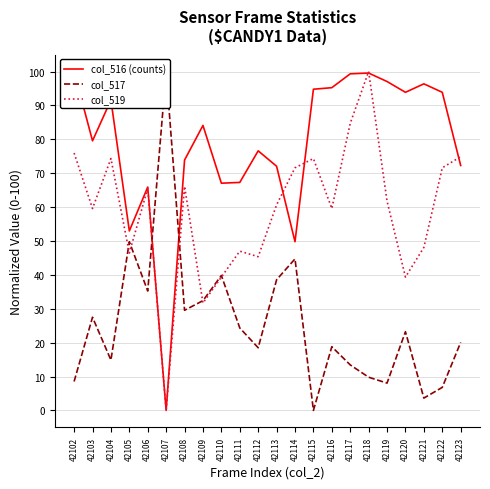

Which label corresponds to the smallest value in the chart?

42107